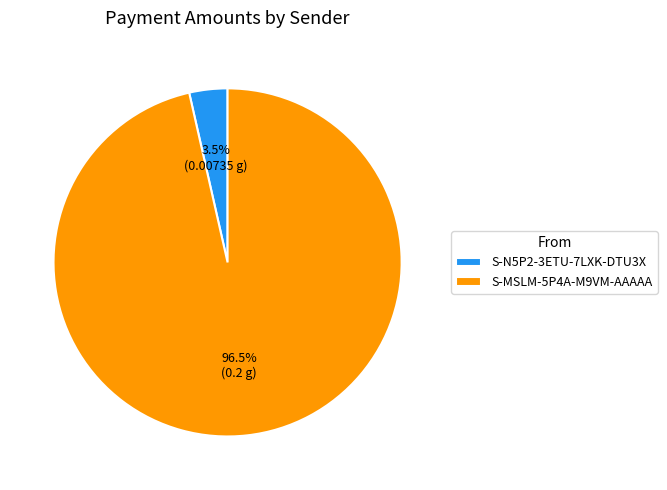

Rank the categories by value from lowest to highest.

S-N5P2-3ETU-7LXK-DTU3X, S-MSLM-5P4A-M9VM-AAAAA